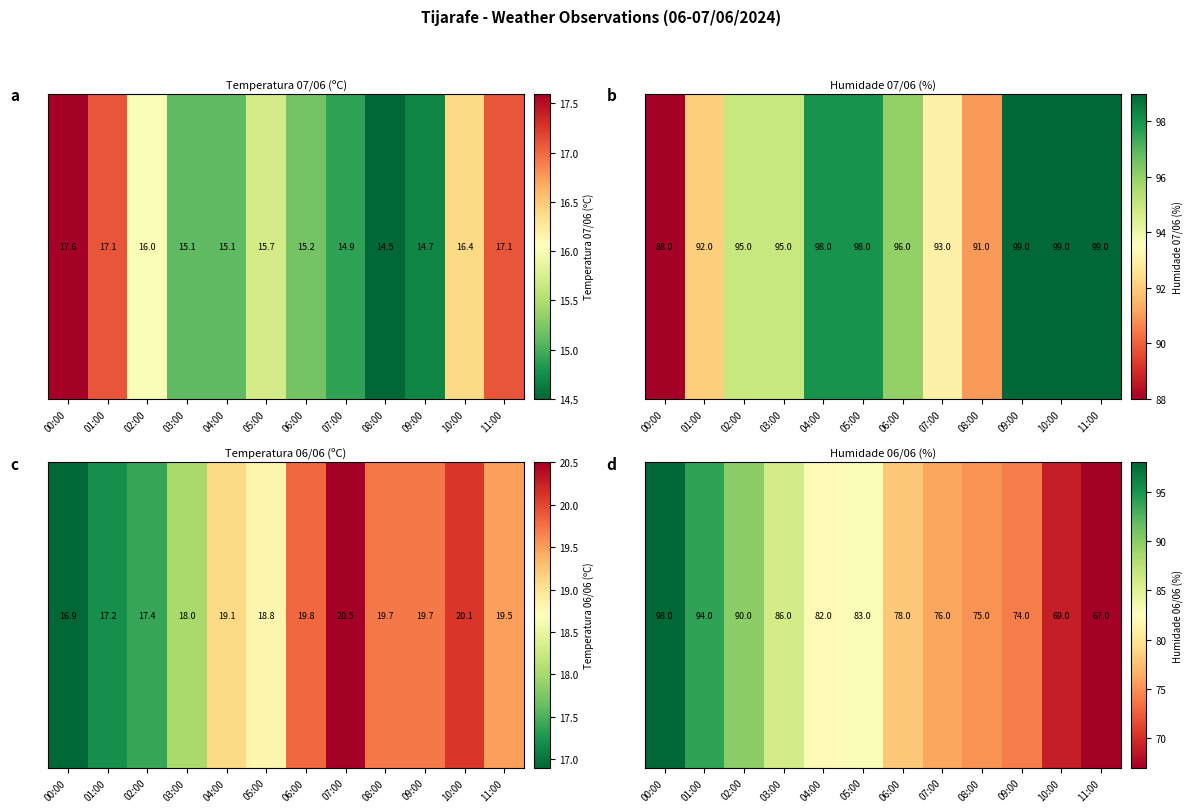

What value does the data have at 05:00, to the nearest 5?

85